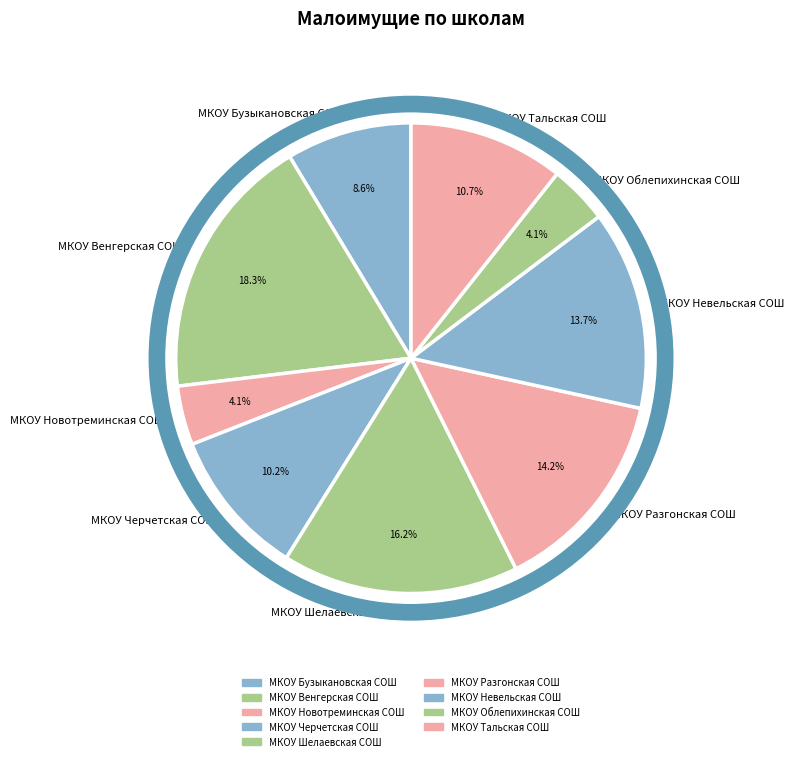

To the nearest percent, what percentage of the pie is МКОУ Тальская СОШ?

11%